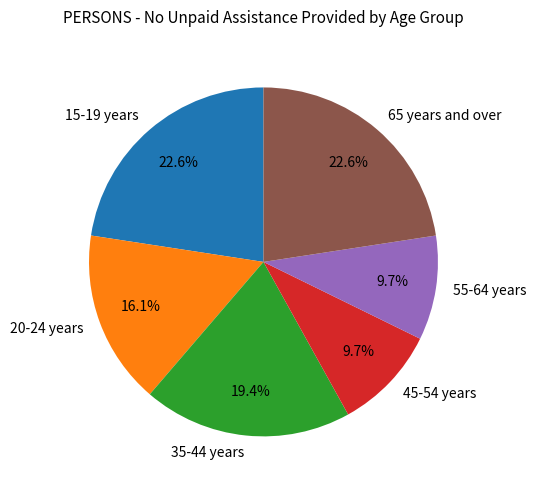

To the nearest percent, what percentage of the pie is 65 years and over?

23%